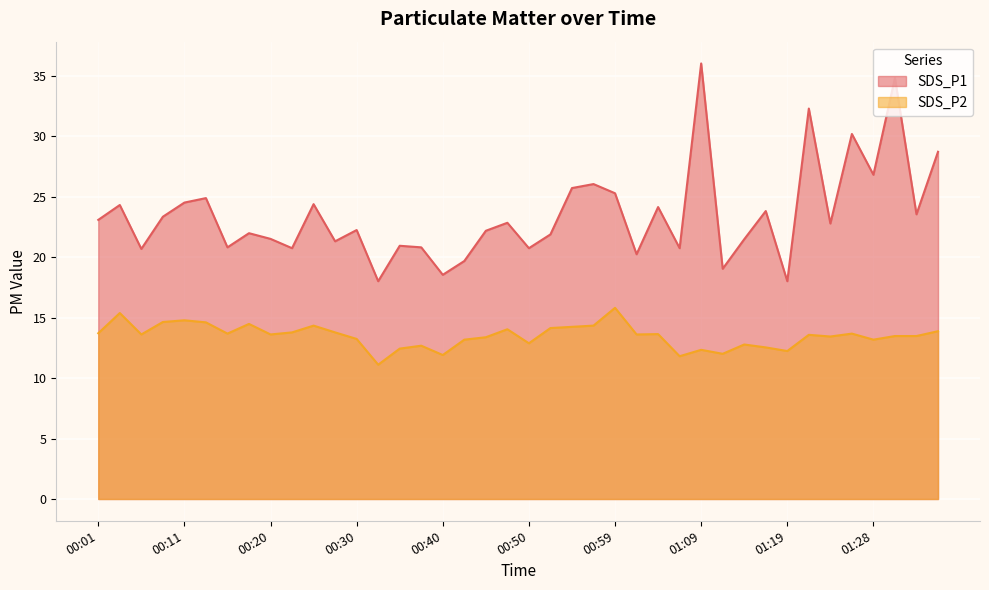

What is the difference between the maximum and second lowest values in the SDS_P2 series?

4.0